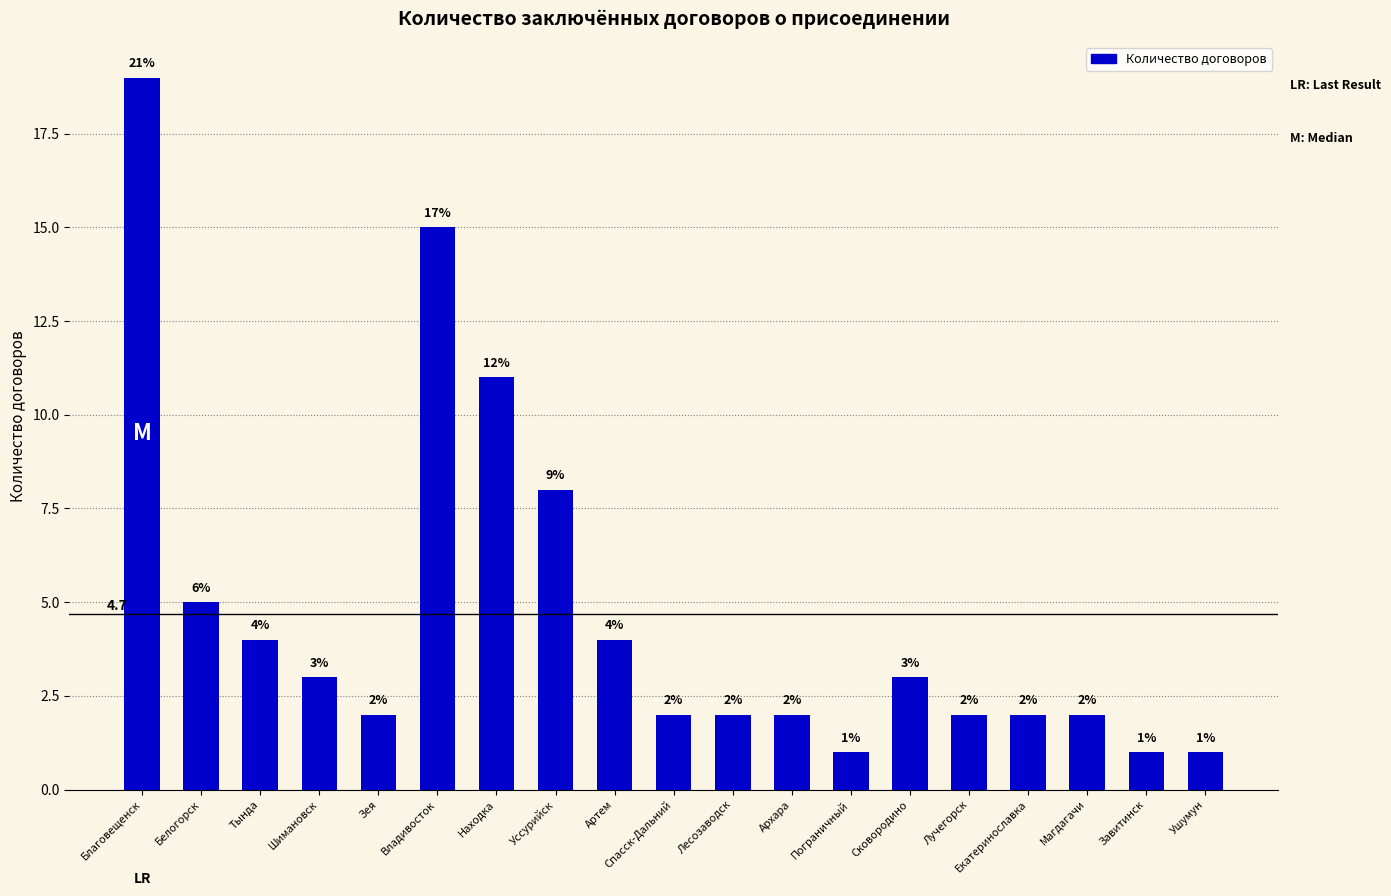

True or false: the data shows 22 at Владивосток.

False